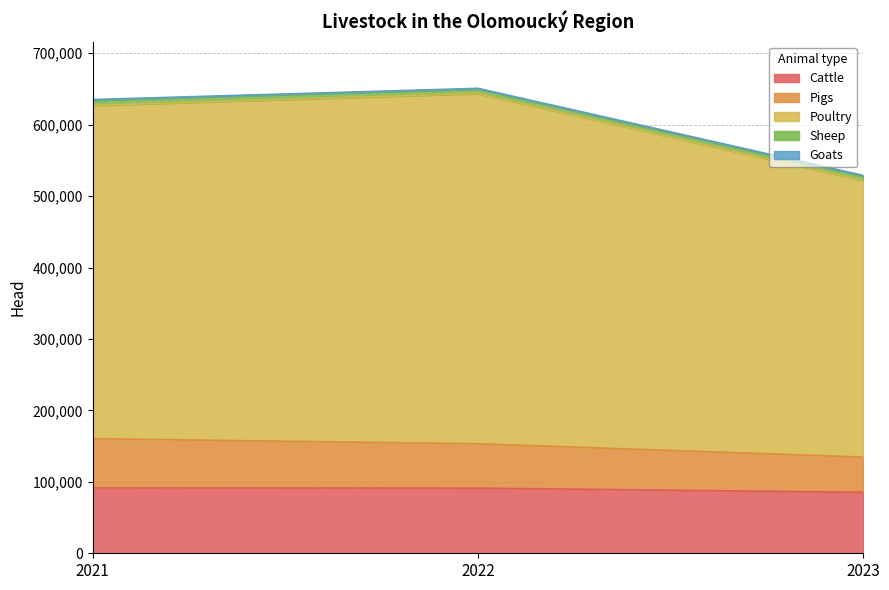

What is the difference between the maximum and minimum values in the Pigs series?

25723